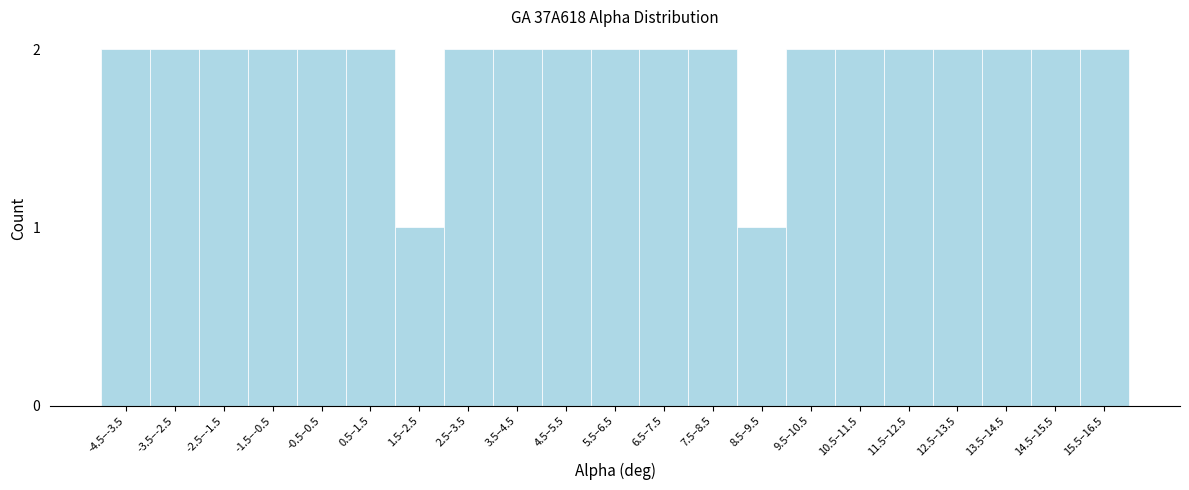

Reading left to right, list all the values displayed in this chart.

2	2	2	2	2	2	1	2	2	2	2	2	2	1	2	2	2	2	2	2	2